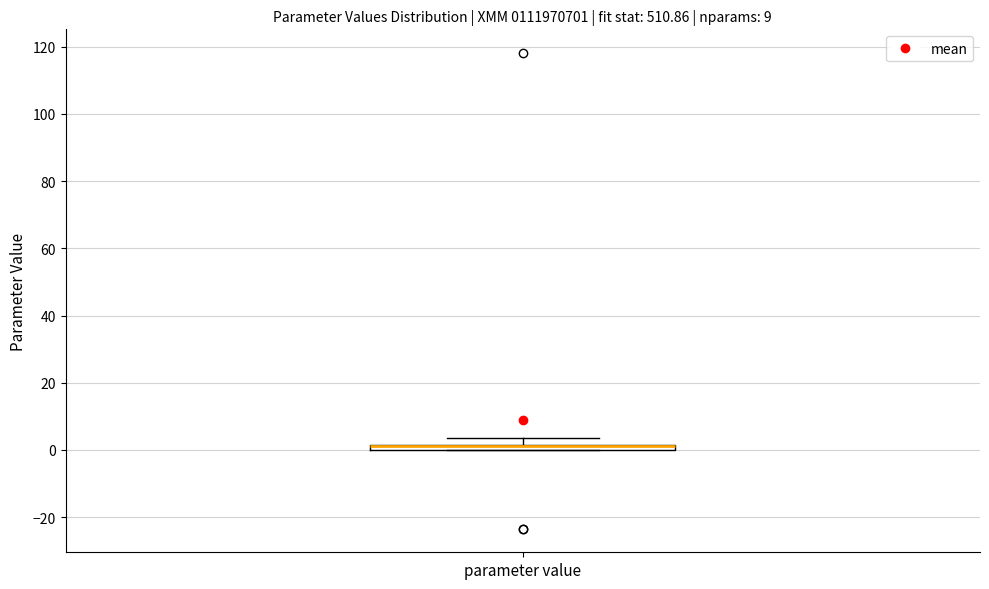

Where does the upper whisker of the box for parameter value end on the y-axis? The values are not printed on the chart, so give them approximately, as read against the axis.

4